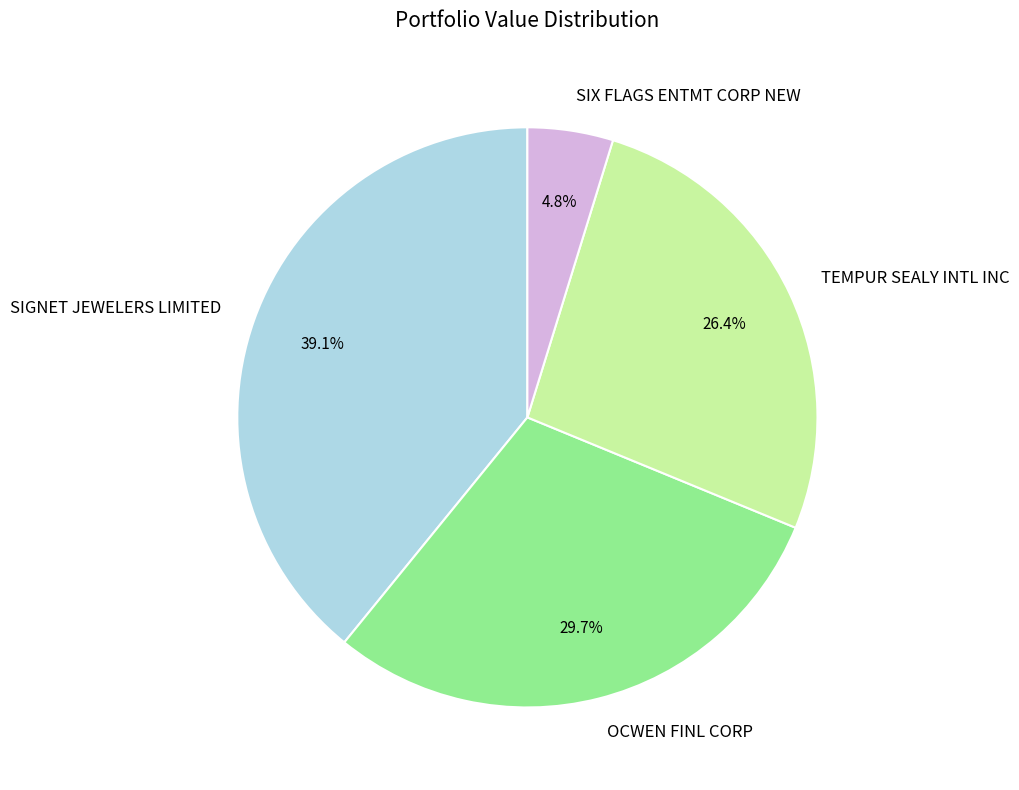

What percentage is the OCWEN FINL CORP slice, to the nearest percent?

30%